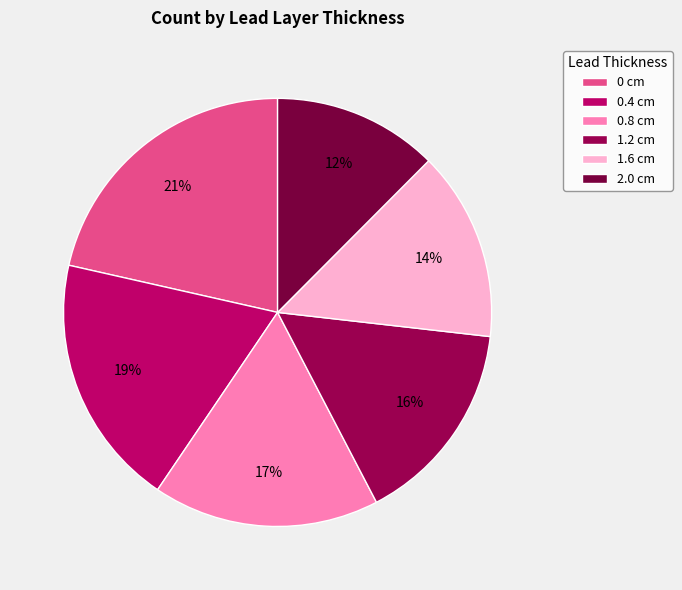

To the nearest percent, what percentage of the pie is 0 cm?

21%